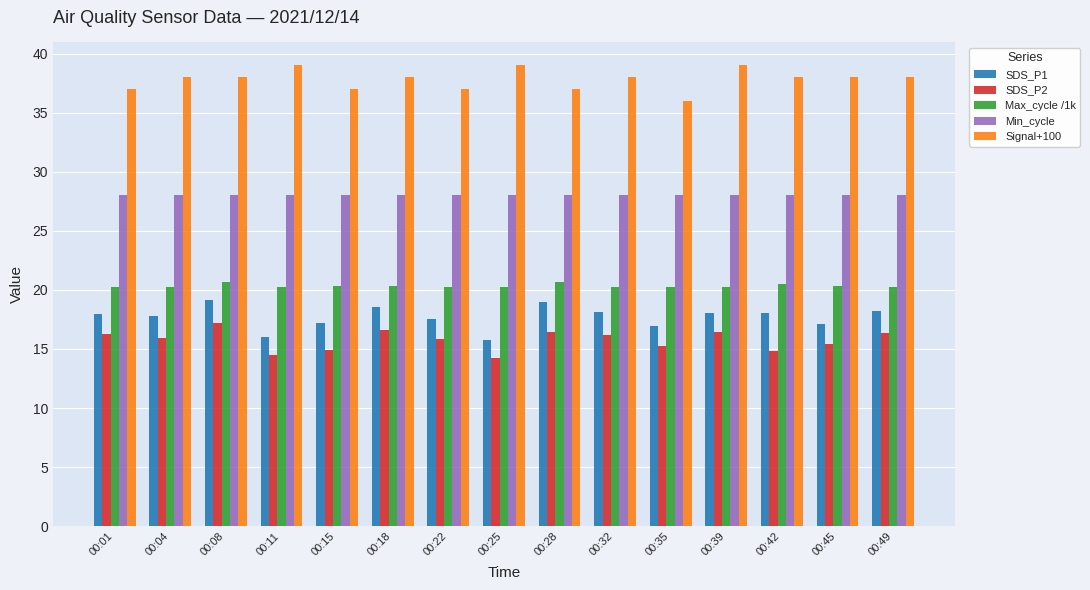

What is the average value of the Max_cycle /1k series?

20.3